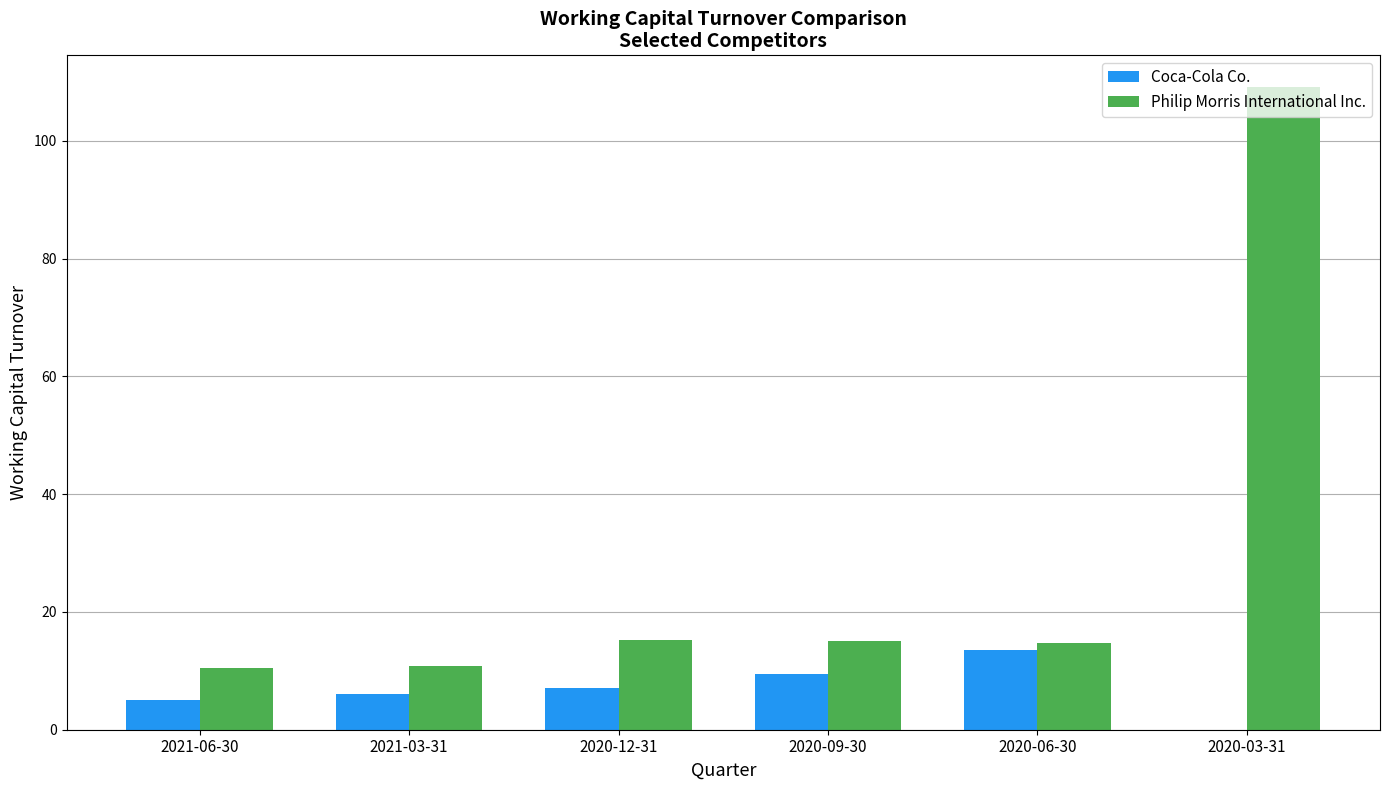

How many data points does each series have?

6